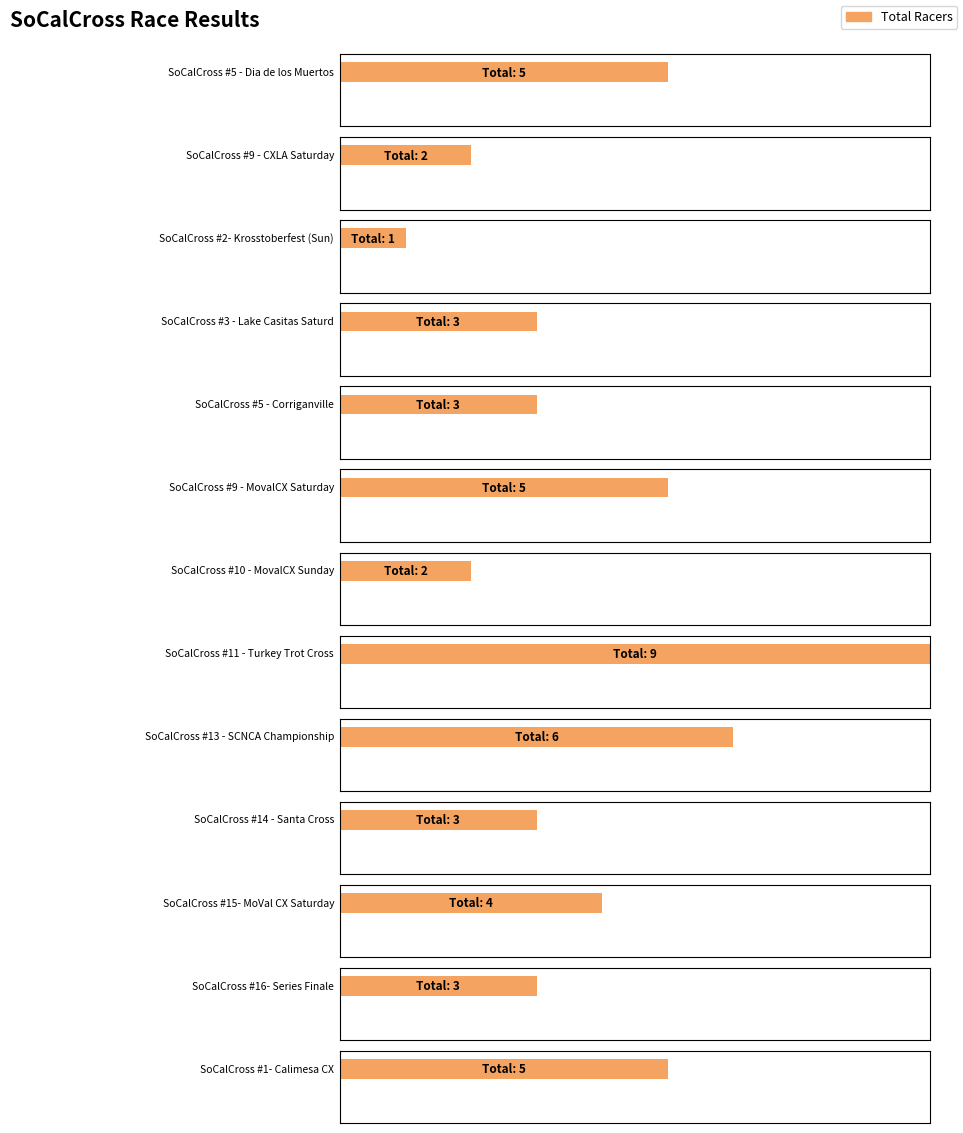

At which category does the chart reach its peak across all series?

SoCalCross #11 - Turkey Trot Cross